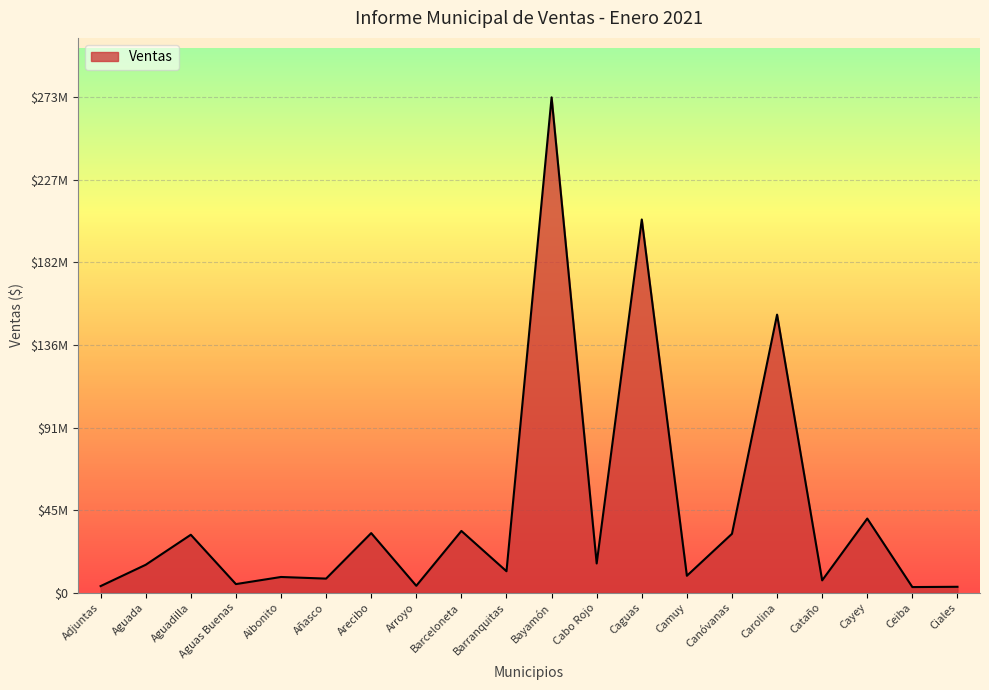

At which label is the value closest to 137952664?

Carolina